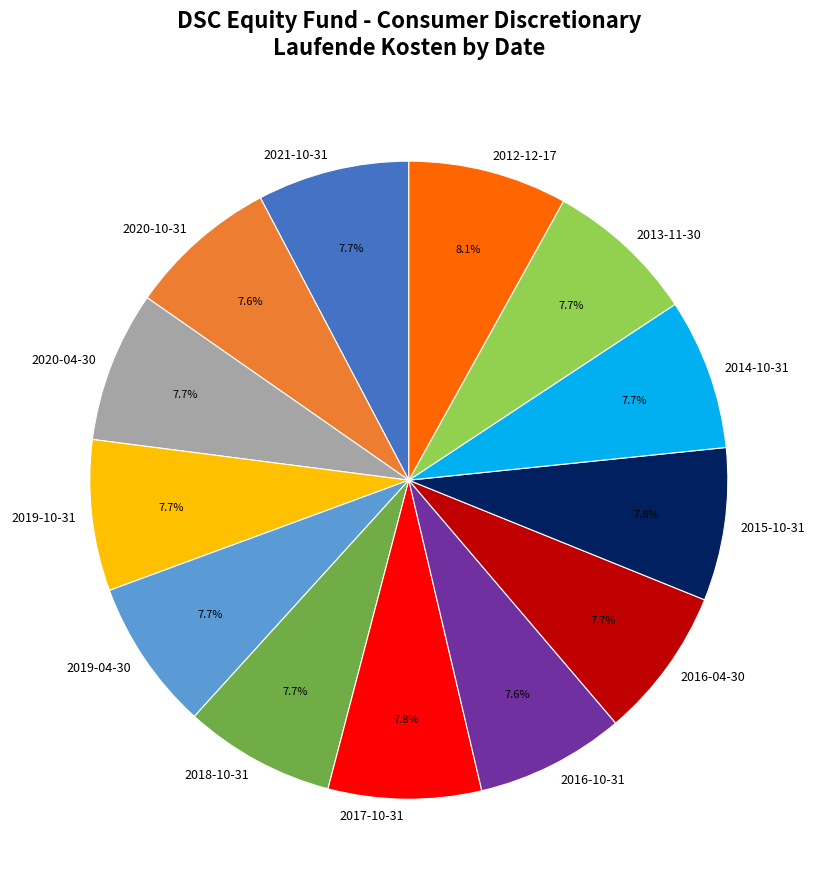

To the nearest percent, what is the combined percentage of 2018-10-31 and 2020-04-30?

15%